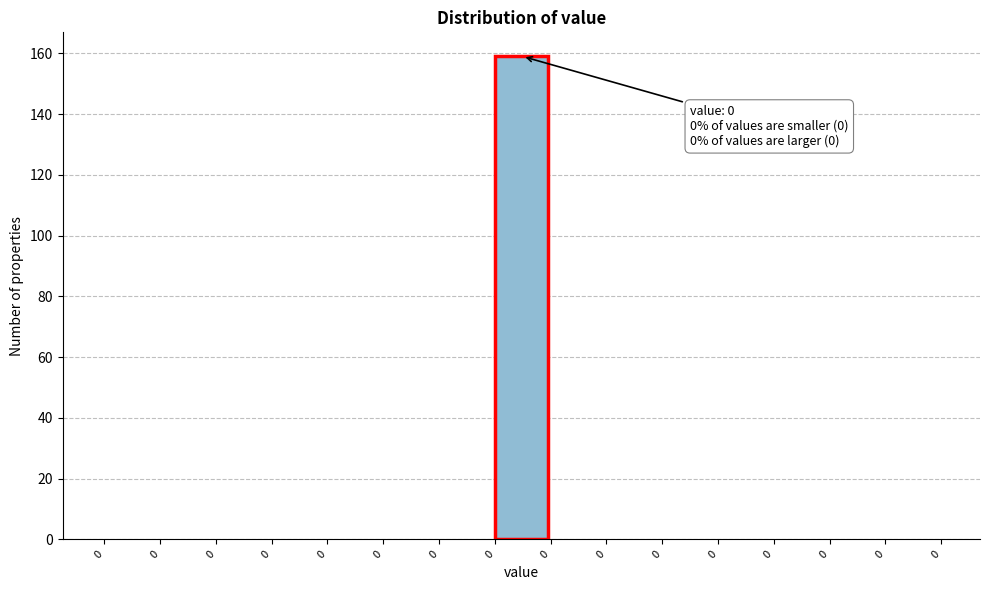

How many data points does each series have?

15